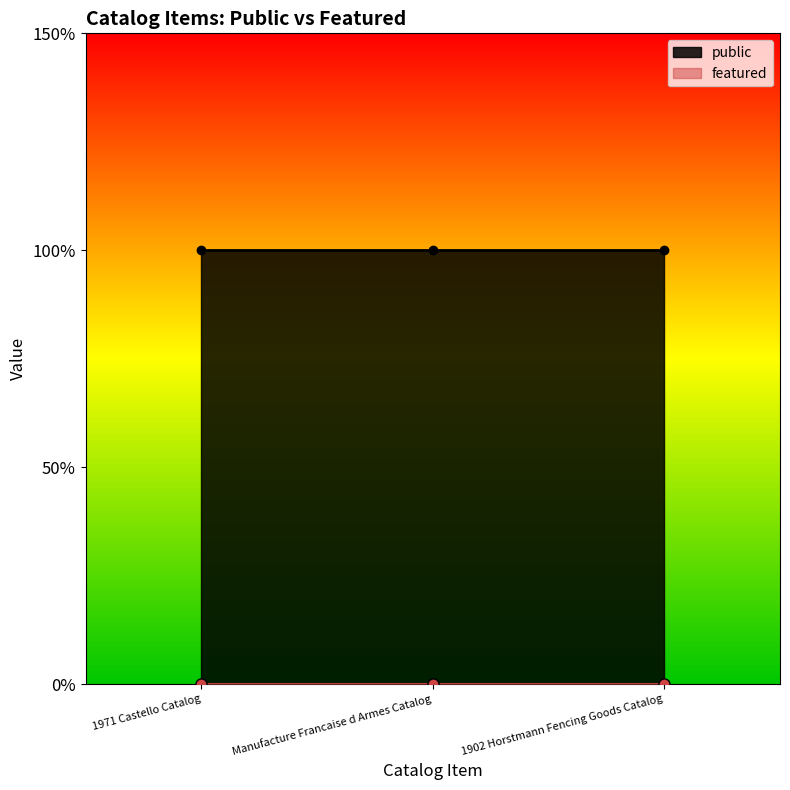

What are all the series names shown in the legend?

public, featured